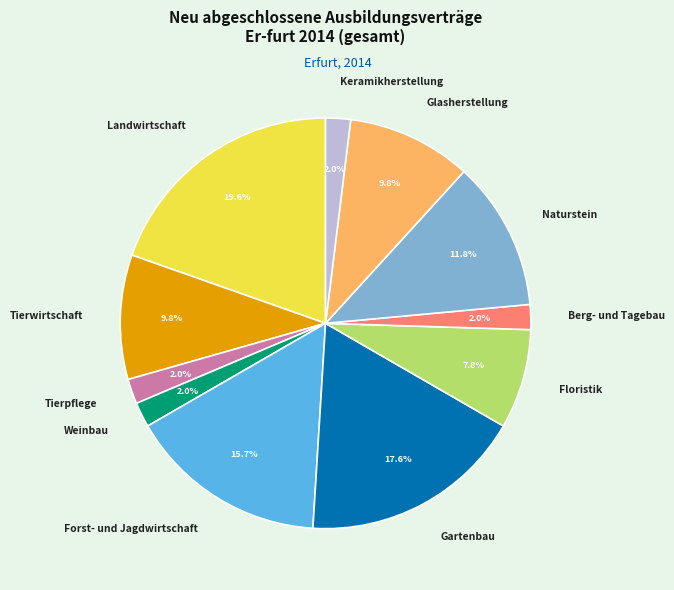

Does Floristik represent more than half of the total?

No